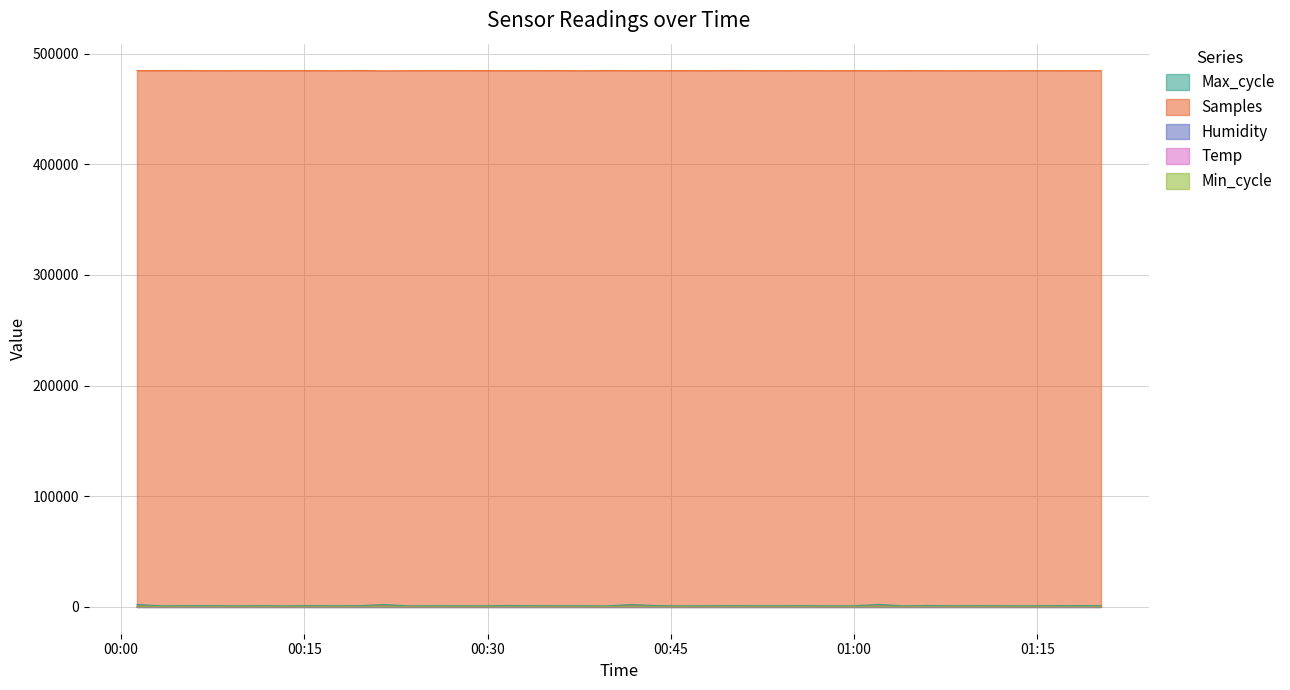

True or false: Samples and Temp intersect in this chart.

False